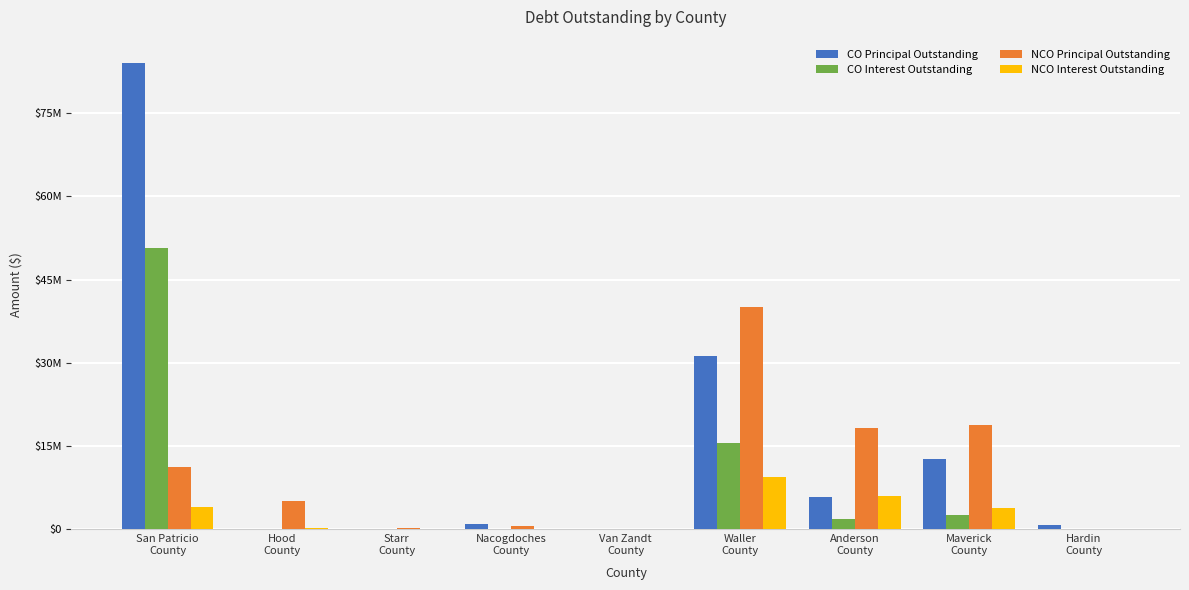

Is the value of NCO Principal Outstanding at Van Zandt
County greater than the value of CO Interest Outstanding at Hardin
County?

No